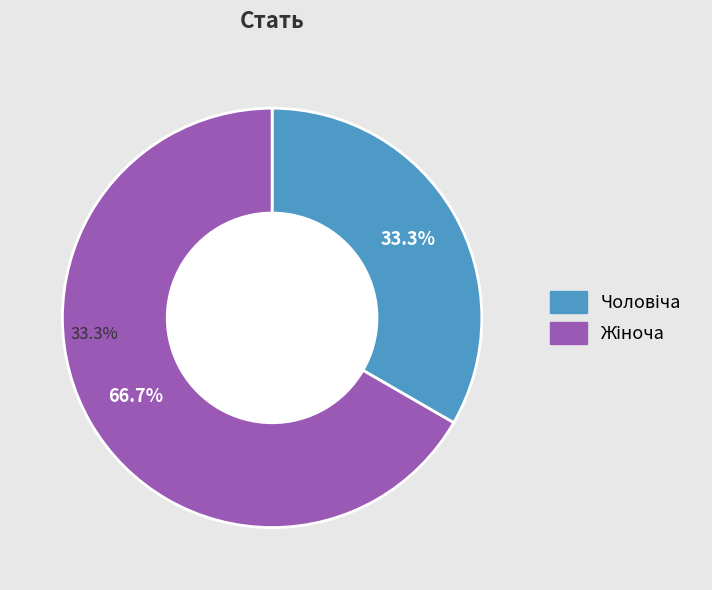

To the nearest percent, what is the average slice percentage?

50%